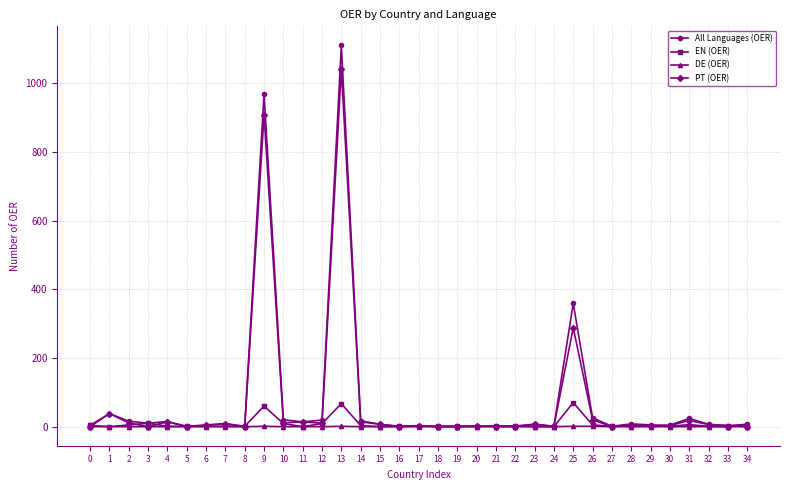

At which category is the sum across all series the highest?

13